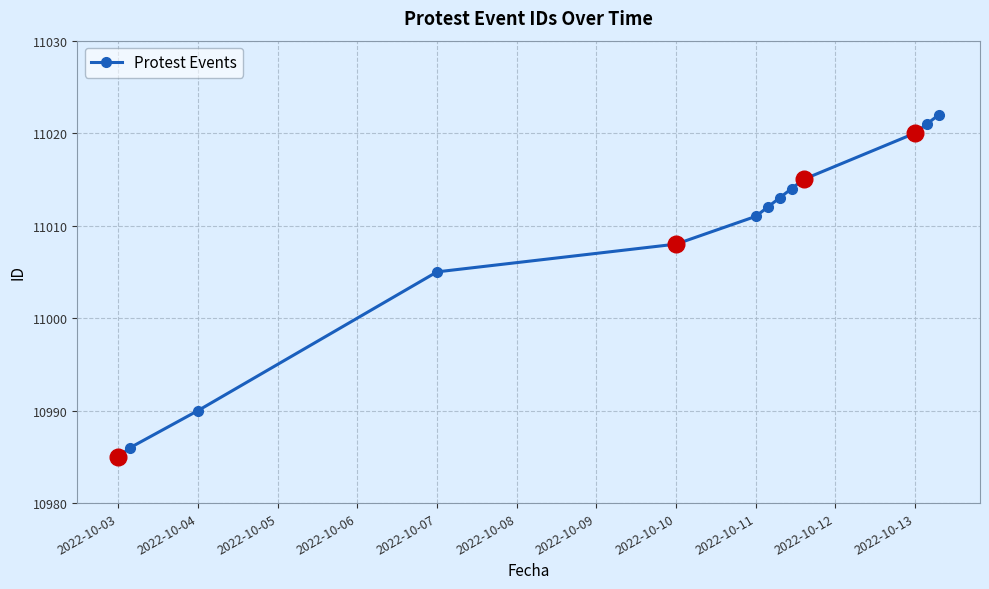

Reading right to left, transcribe all the data shown in this chart.

11022	11021	11020	11015	11014	11013	11012	11011	11008	11005	10990	10986	10985